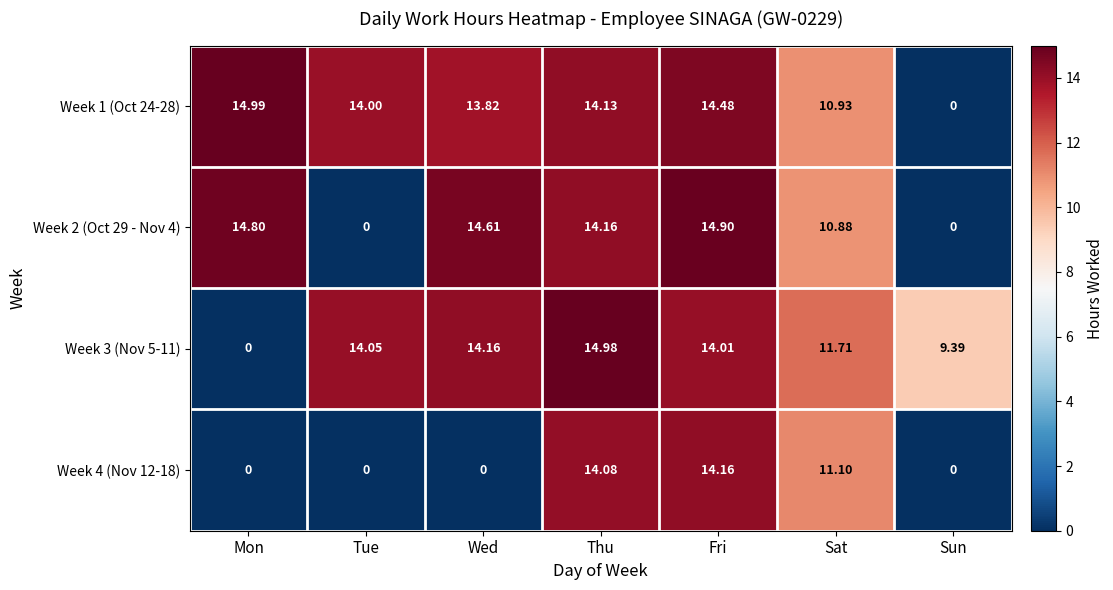

At how many categories does at least one series exceed 1?

7